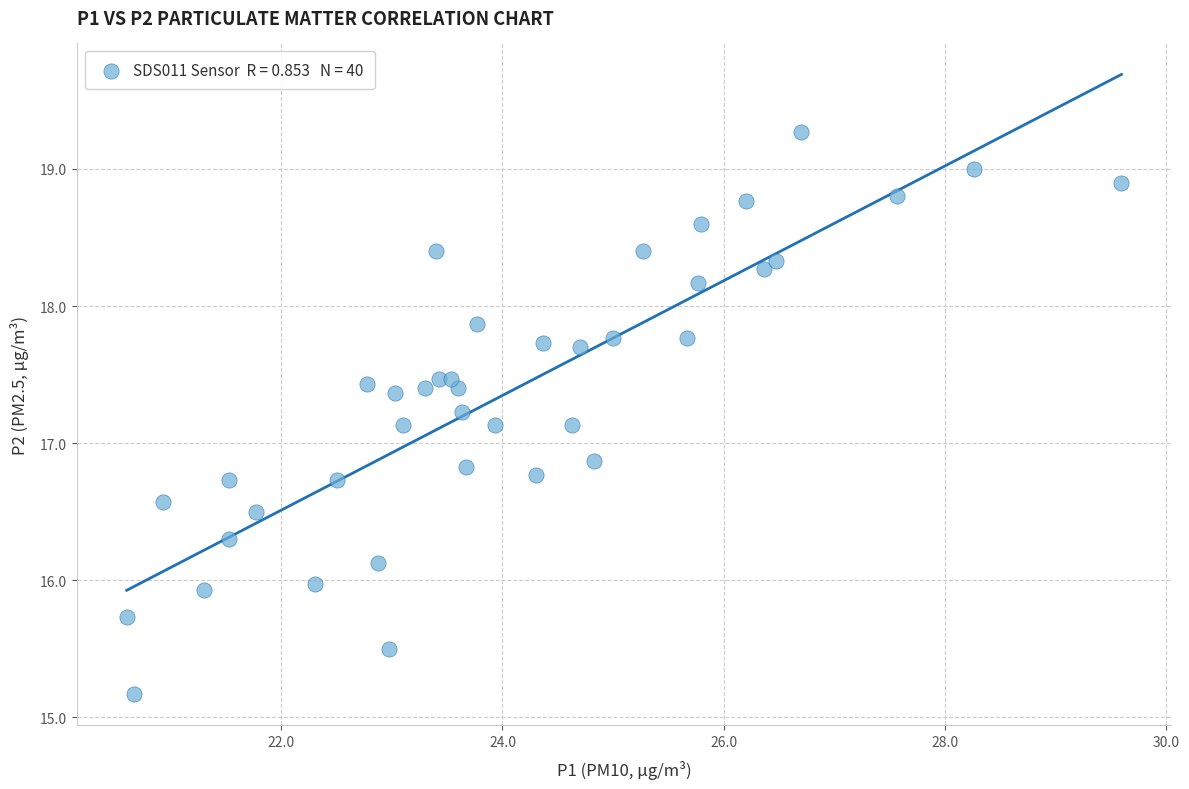

What is the range of X values (max minus min)?

9.0